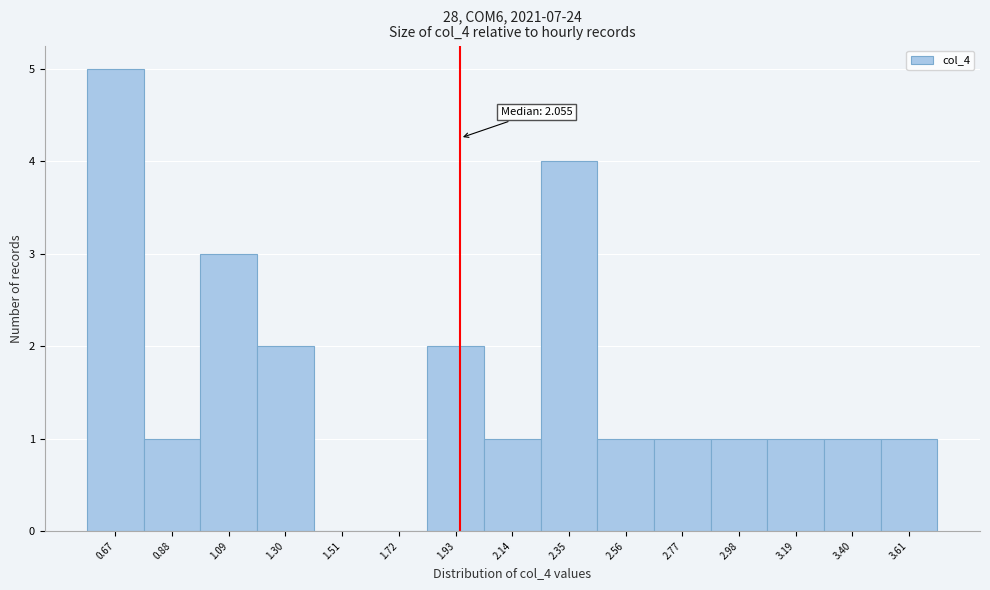

Reading left to right, list all the values displayed in this chart.

0.67=5	0.88=1	1.09=3	1.30=2	1.51=0	1.72=0	1.93=2	2.14=1	2.35=4	2.56=1	2.77=1	2.98=1	3.19=1	3.40=1	3.61=1